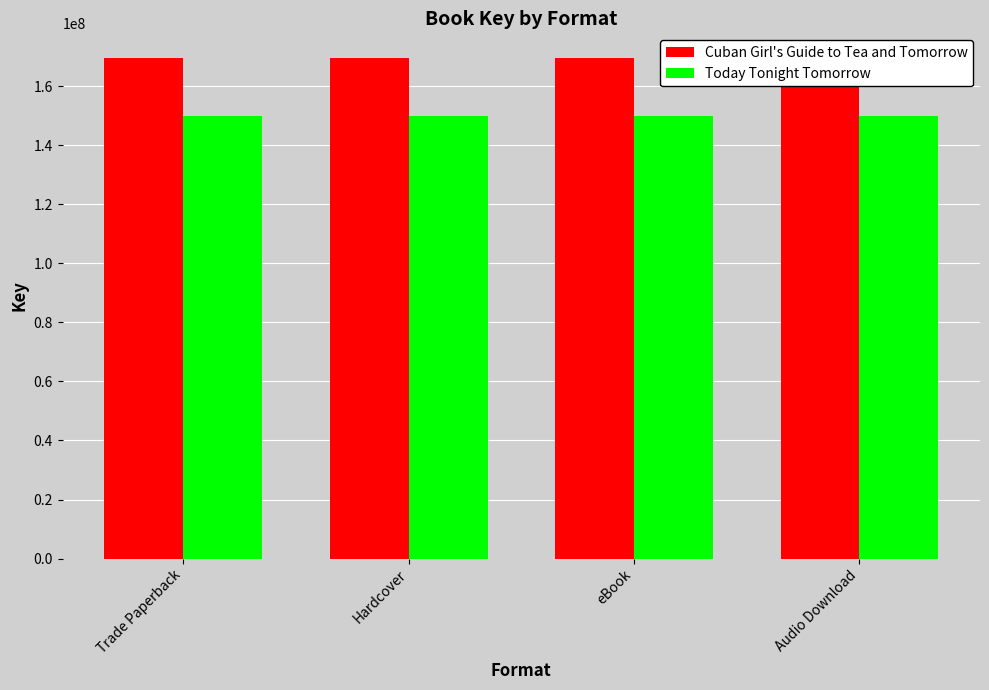

Which series has the widest spread of values?

Cuban Girl's Guide to Tea and Tomorrow